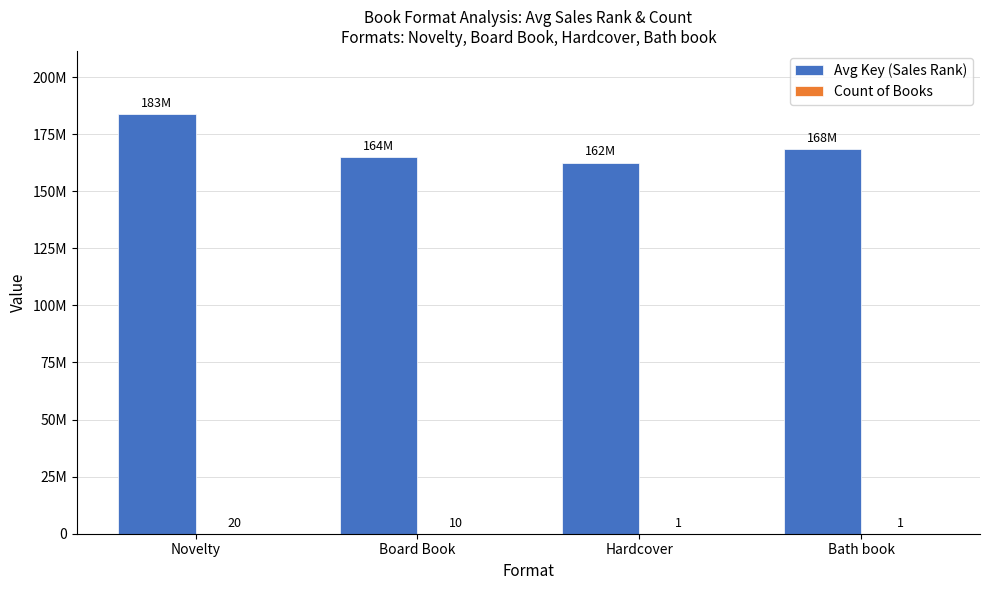

Does the chart contain stacked bars?

No